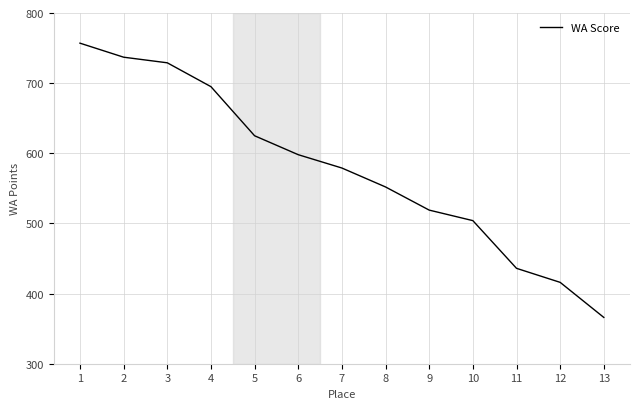

List the labels in order of value, largest first.

1, 2, 3, 4, 5, 6, 7, 8, 9, 10, 11, 12, 13